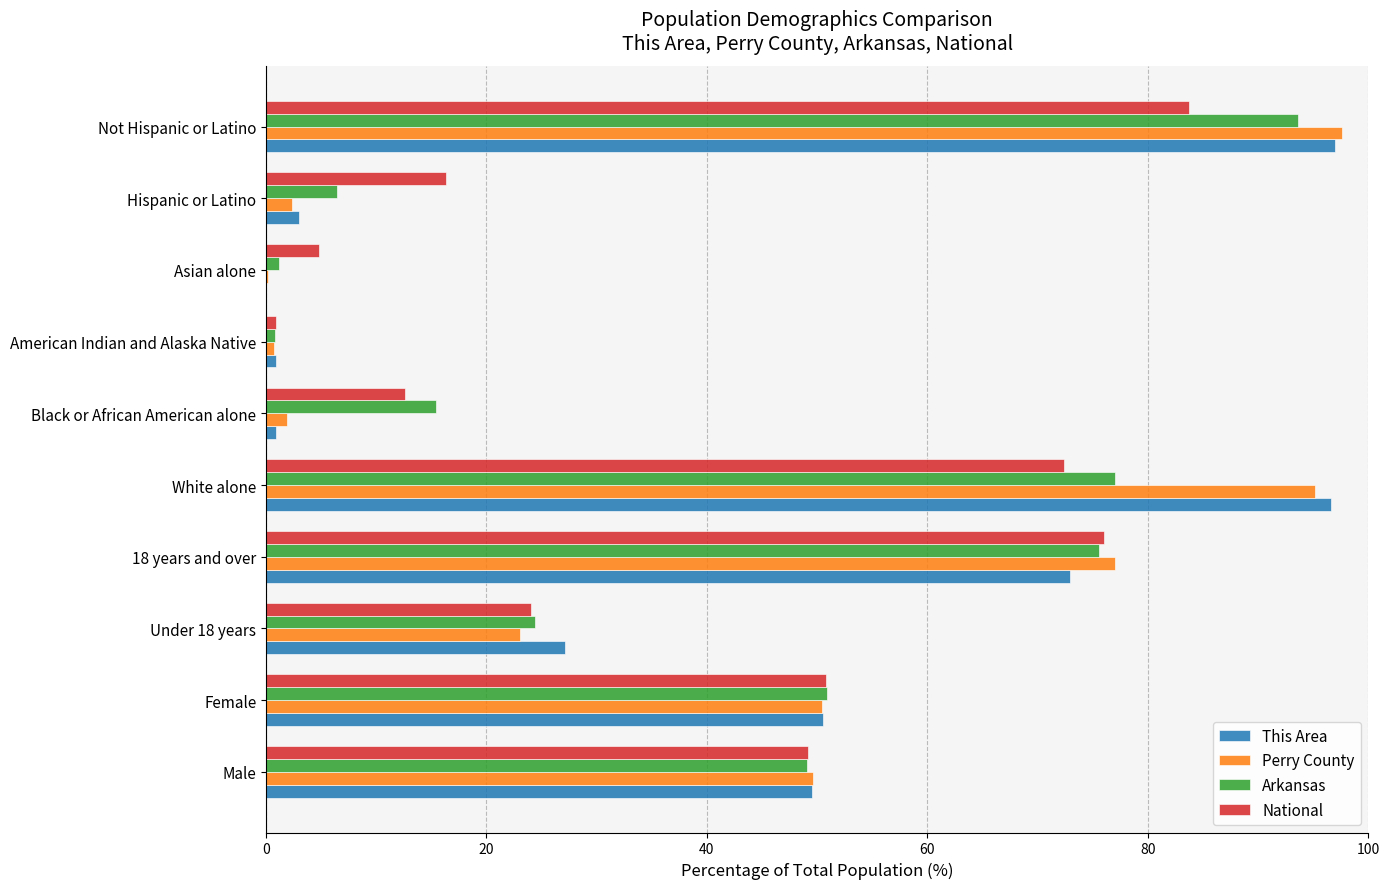

What are all the series names shown in the legend?

This Area, Perry County, Arkansas, National